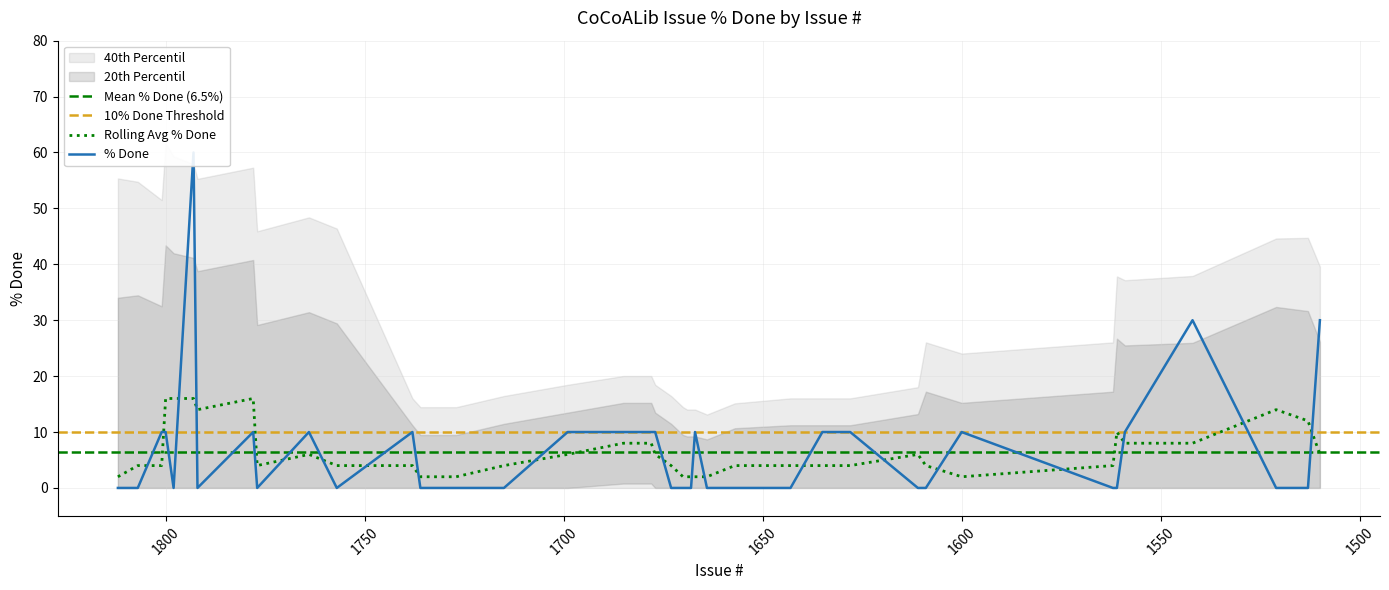

Count the number of values greater than 0.

17